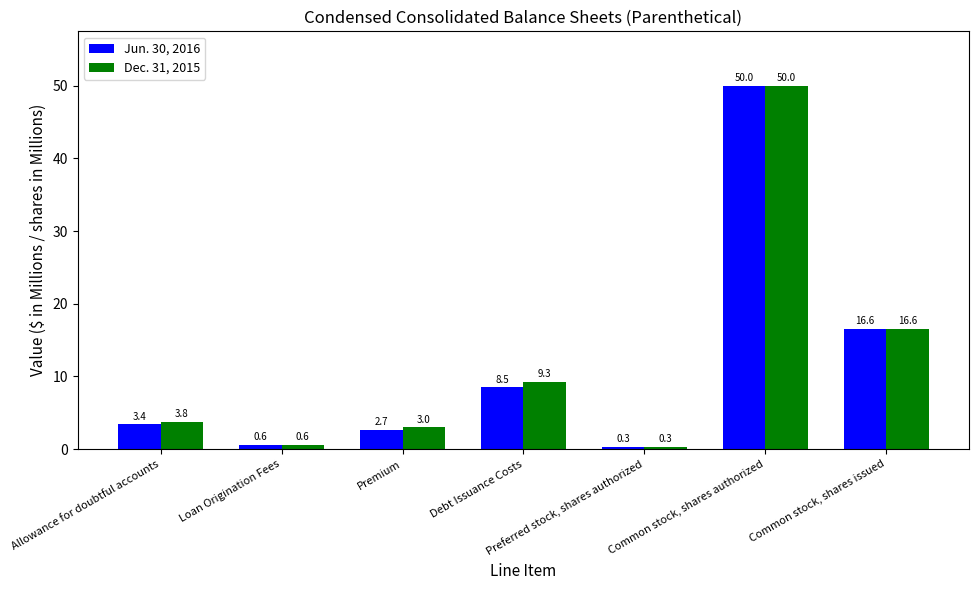

Reading left to right, list all the values displayed in this chart.

Jun. 30, 2016: Allowance for doubtful accounts=3.4	Loan Origination Fees=0.6	Premium=2.7	Debt Issuance Costs=8.5	Preferred stock, shares authorized=0.3	Common stock, shares authorized=50.0	Common stock, shares issued=16.6
Dec. 31, 2015: Allowance for doubtful accounts=3.8	Loan Origination Fees=0.6	Premium=3.0	Debt Issuance Costs=9.3	Preferred stock, shares authorized=0.3	Common stock, shares authorized=50.0	Common stock, shares issued=16.6